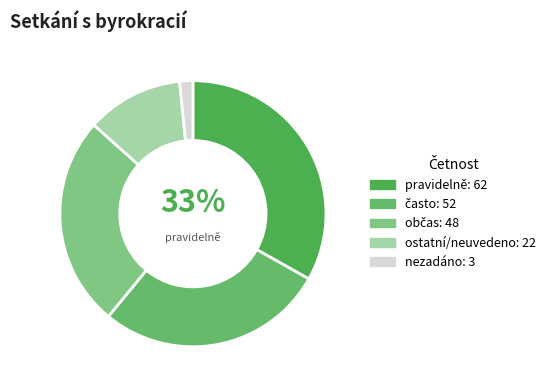

How many segments does this pie chart have?

5